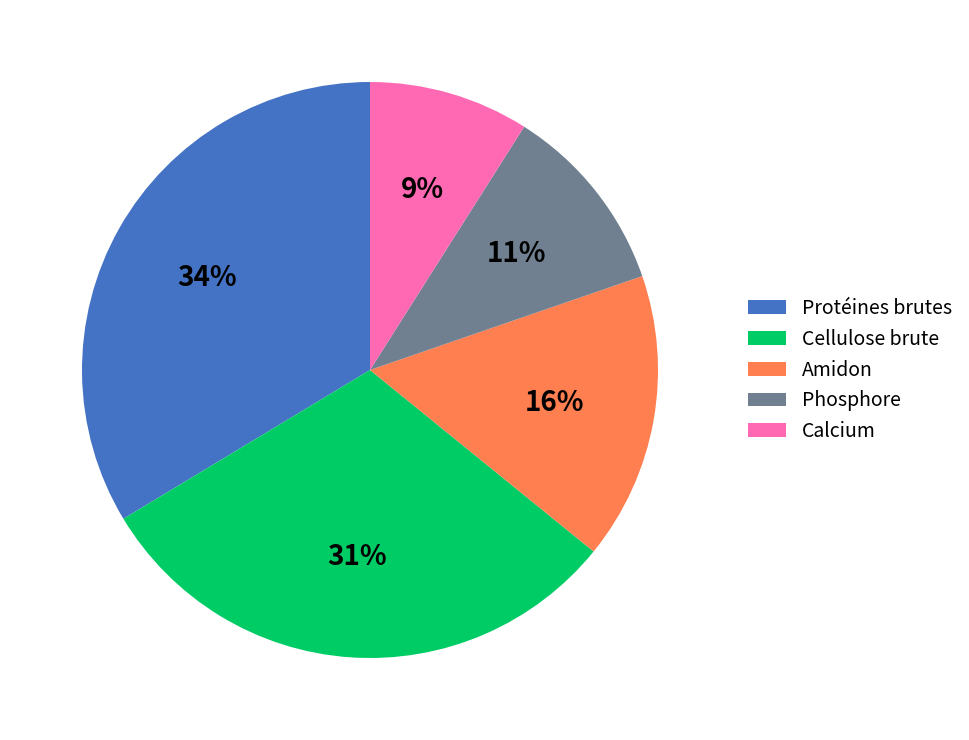

Is the sum of Amidon and Phosphore greater than half?

No